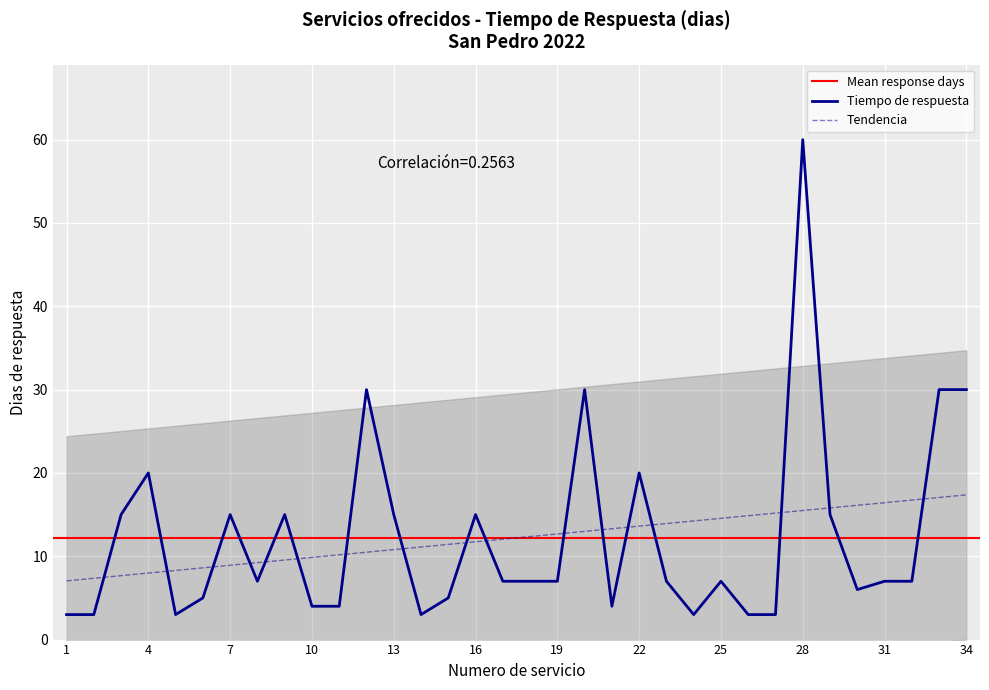

Does the chart display data point markers on the line(s)?

No